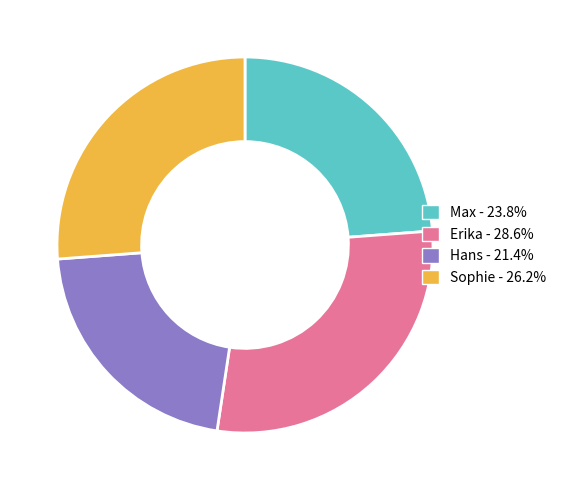

What is the ratio of the value at Hans to the value at Sophie?

0.8